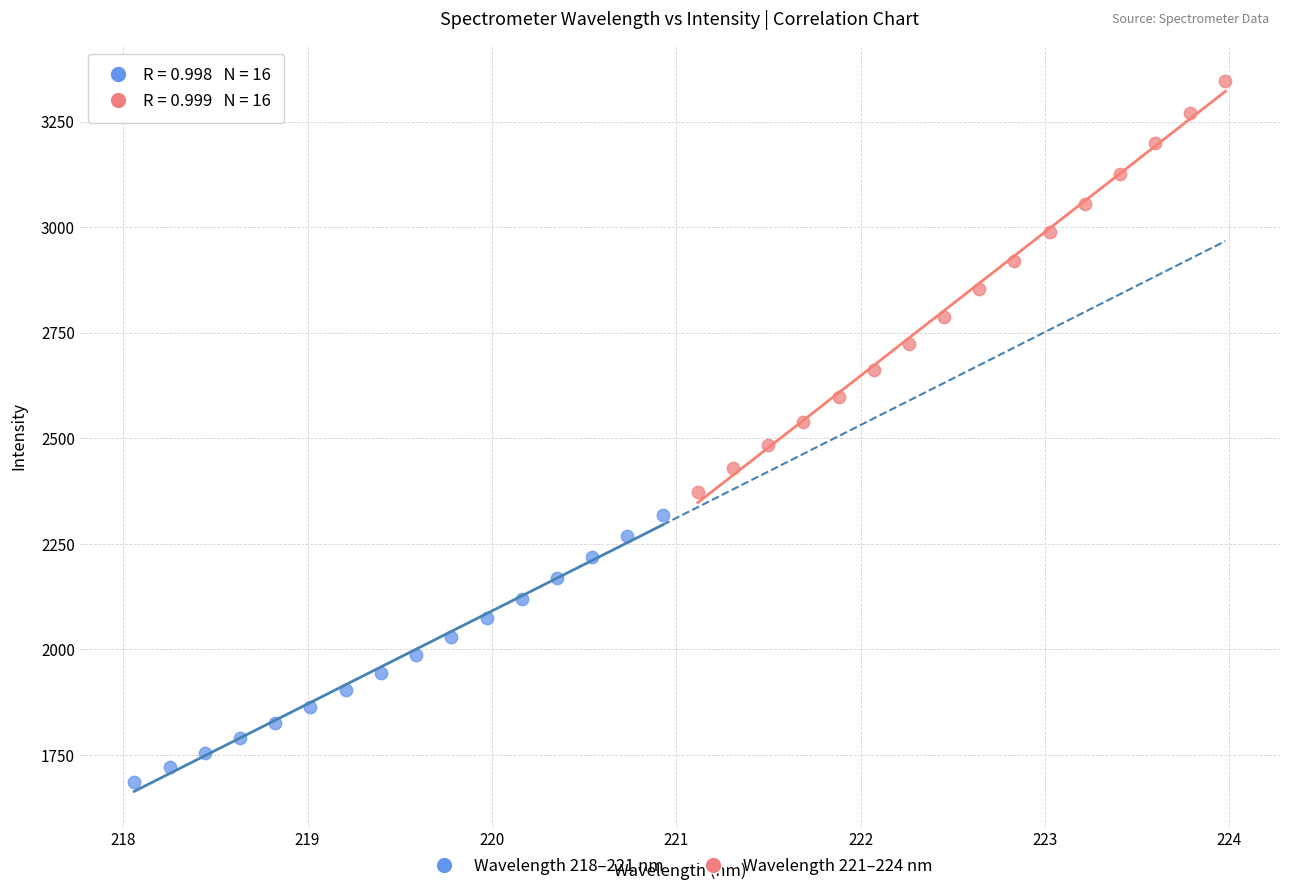

What are all the series names shown in the legend?

Wavelength 218–221 nm, Wavelength 221–224 nm